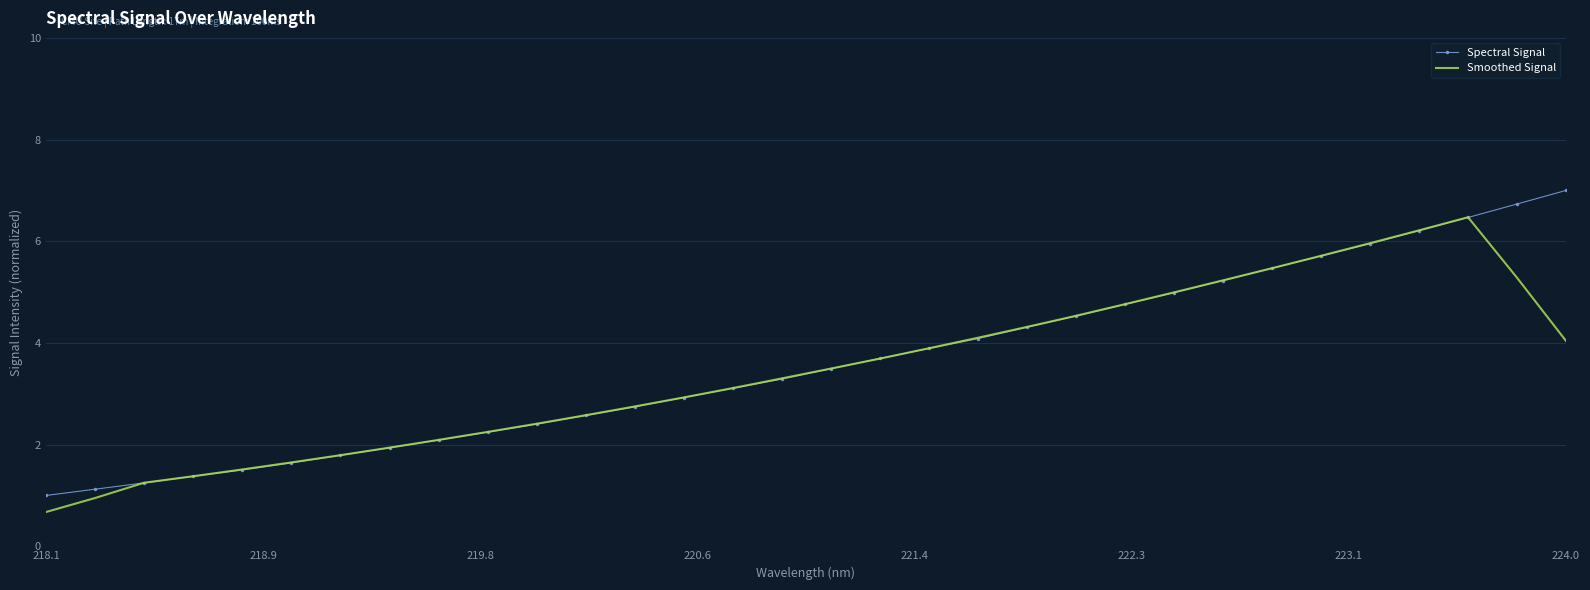

What is the minimum value for Spectral Signal?

1.0